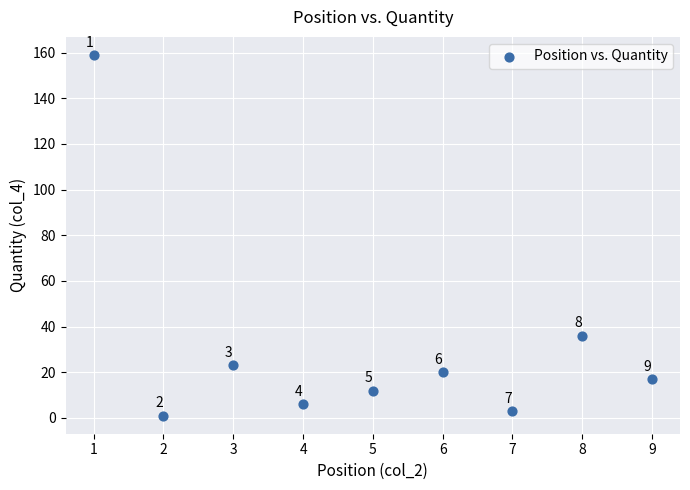

What is the range of X values (max minus min)?

8